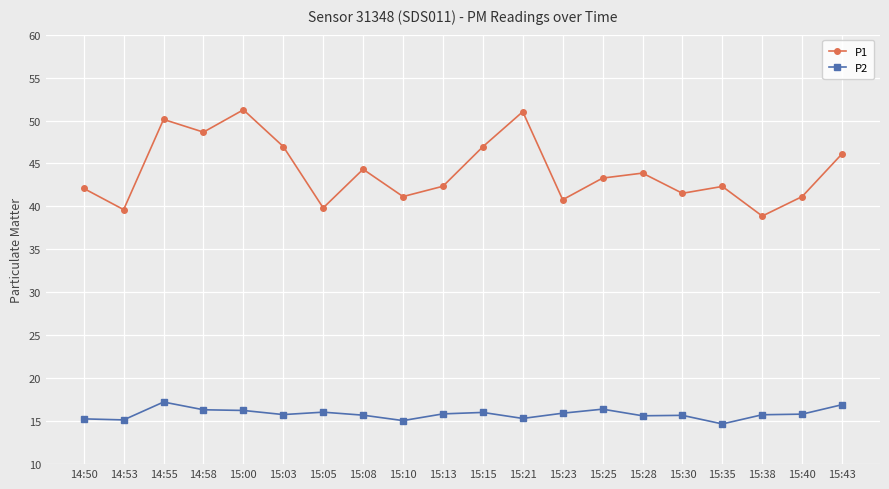

What is the sum of all P1 values?

882.4